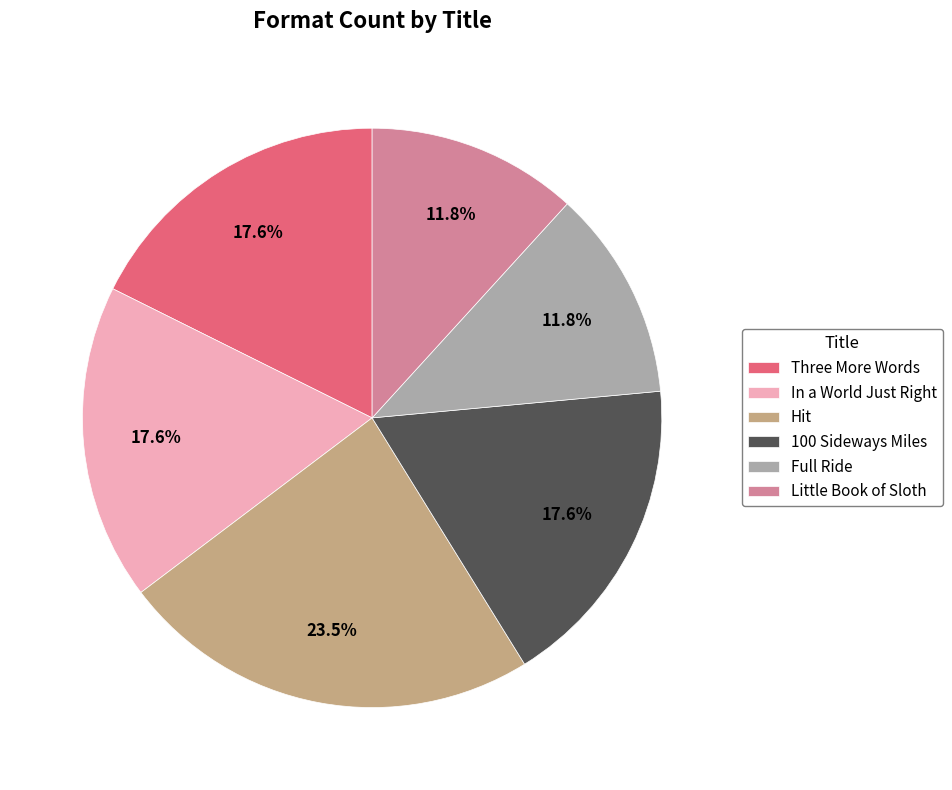

The Little Book of Sloth slice represents 6% of the pie. True or false?

False